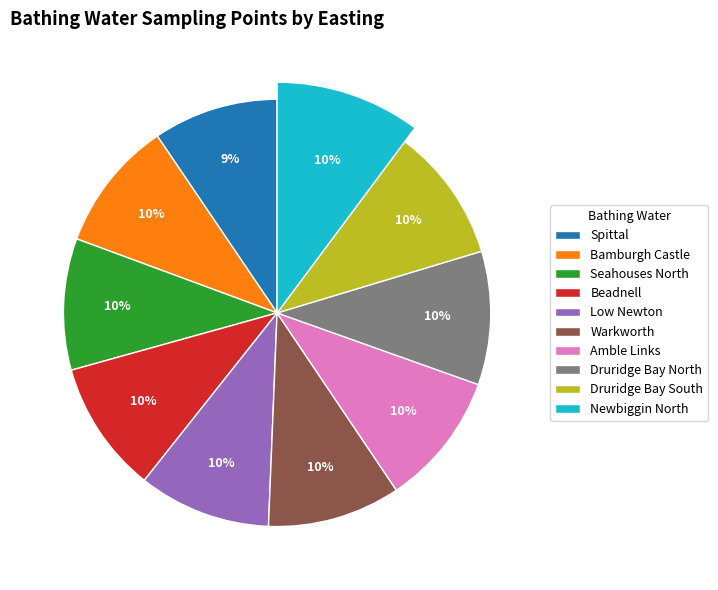

The Beadnell slice represents 10% of the pie. True or false?

True